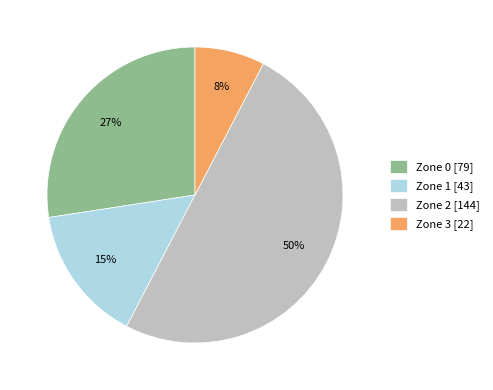

To the nearest percent, what portion does Zone 3 represent?

8%